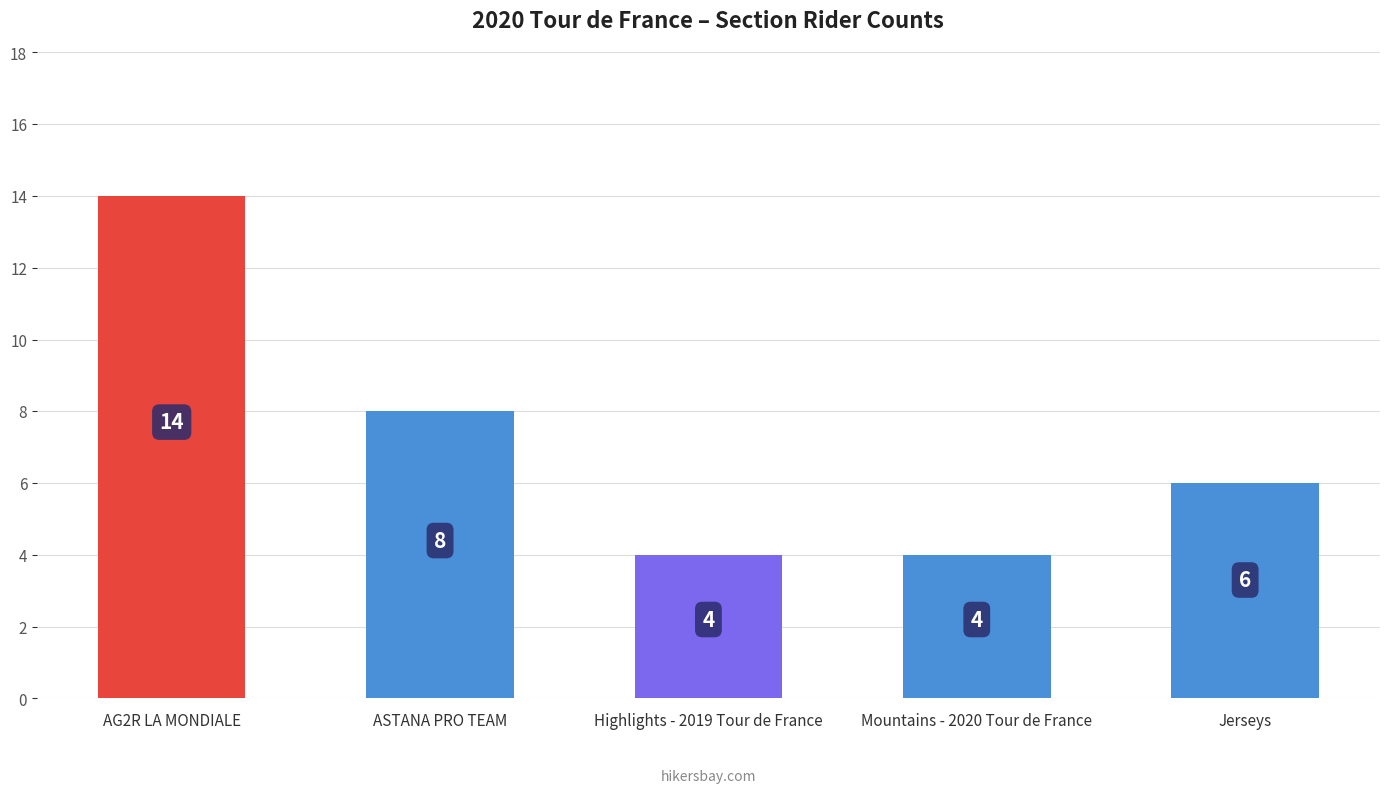

What is the smallest value displayed?

4